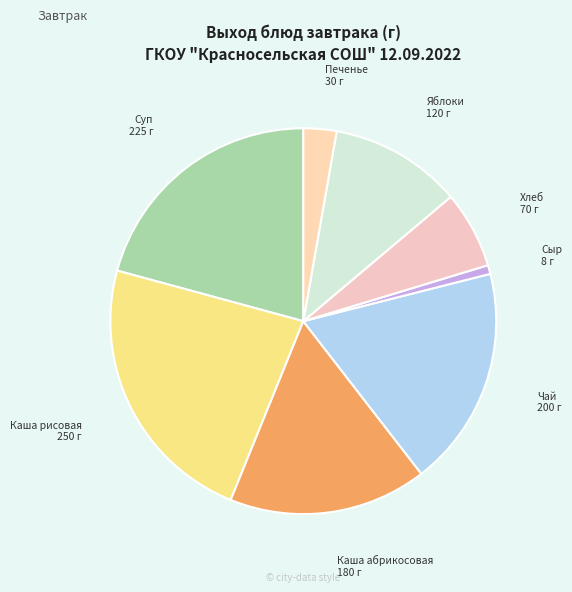

How many segments does this pie chart have?

8